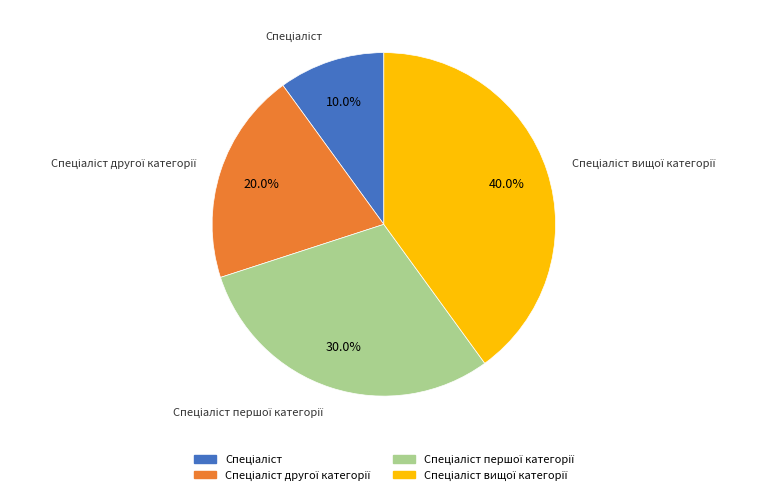

Is there any slice that represents more than half of the pie?

No